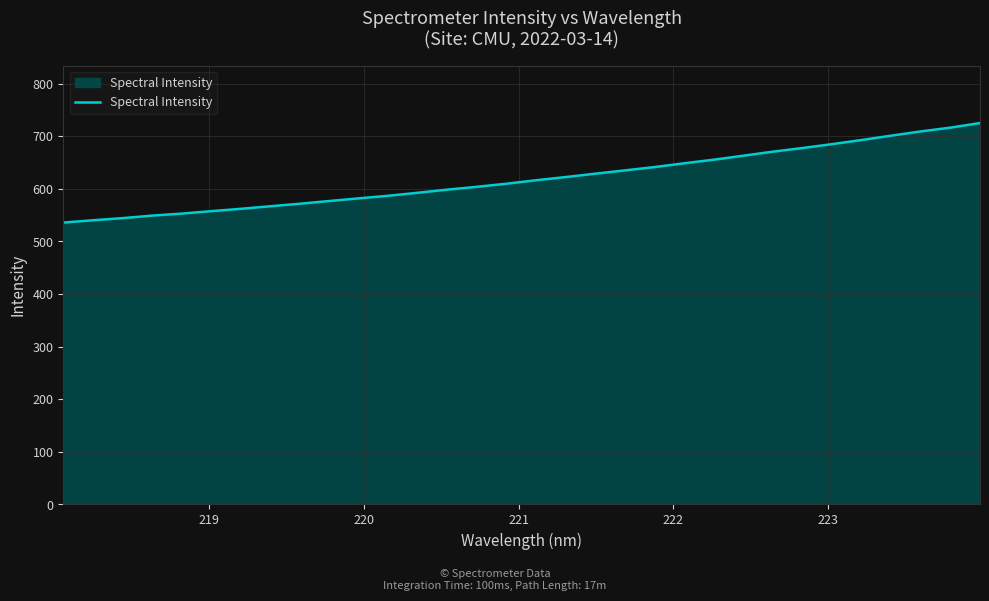

What is the maximum value shown in the chart?

725.1